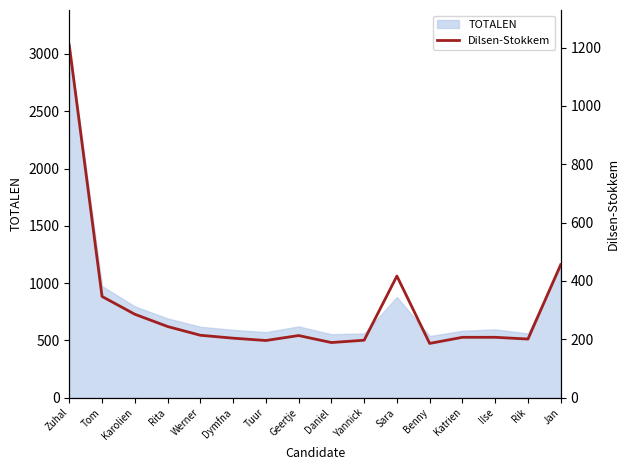

Approximately how many times larger is the value at Benny compared to Werner?

0.9